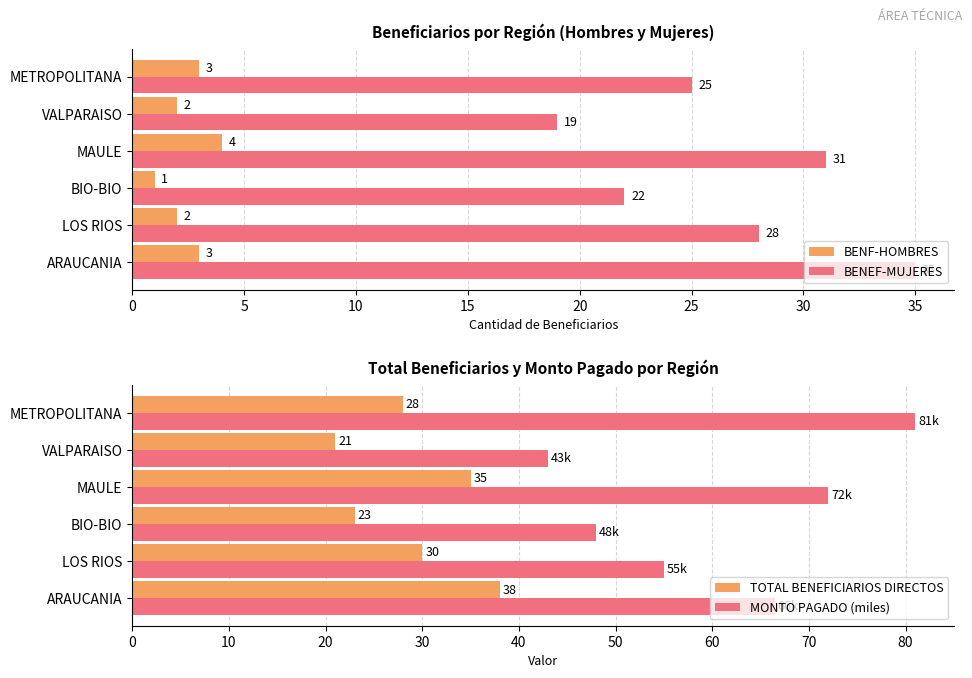

How many data points in TOTAL BENEFICIARIOS DIRECTOS are above 30?

2